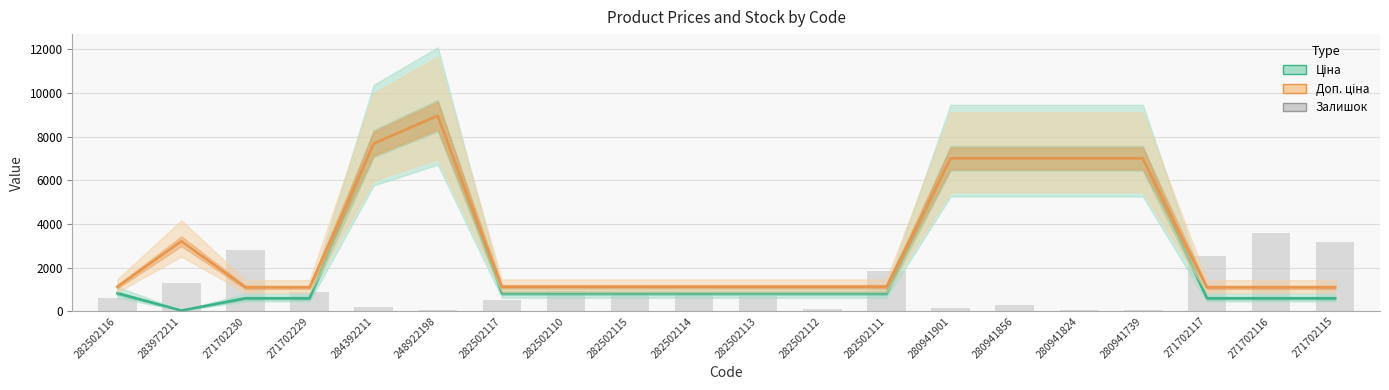

What are all the series names shown in the legend?

Ціна, Доп. ціна, Залишок